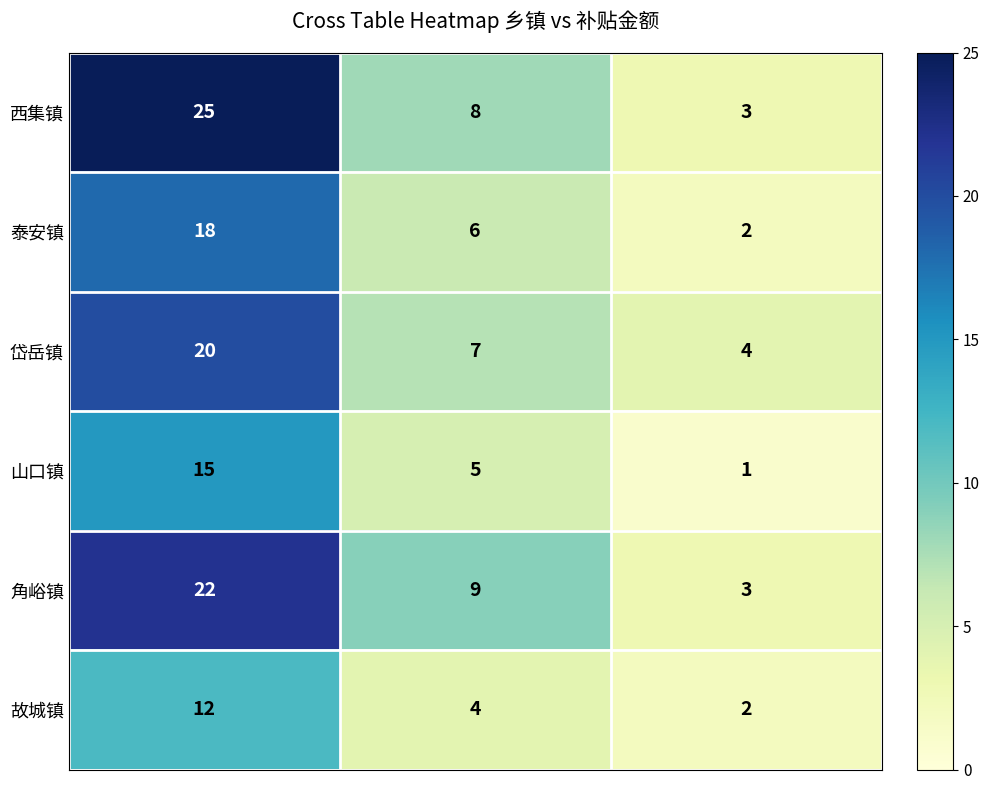

How many data points does each series have?

3